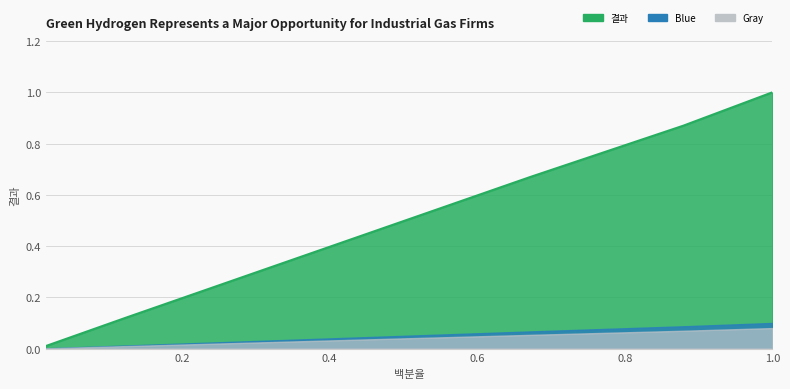

Between 0.6723 and 0.8795, which is larger?

0.8795